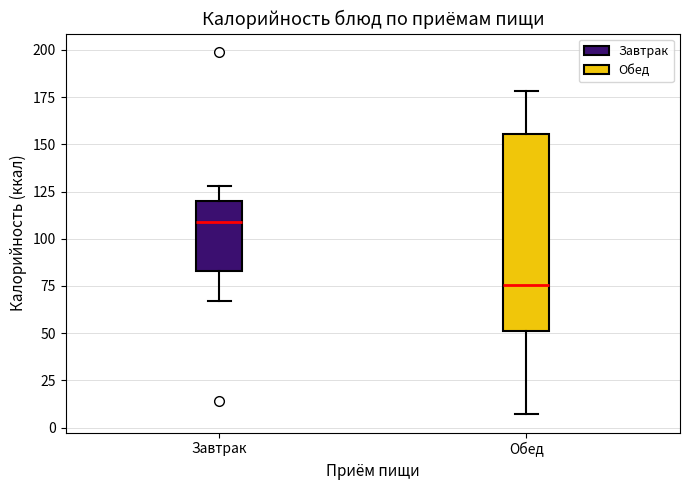

Where is the upper edge of the box for Обед on the y-axis? The values are not printed on the chart, so give them approximately, as read against the axis.

155